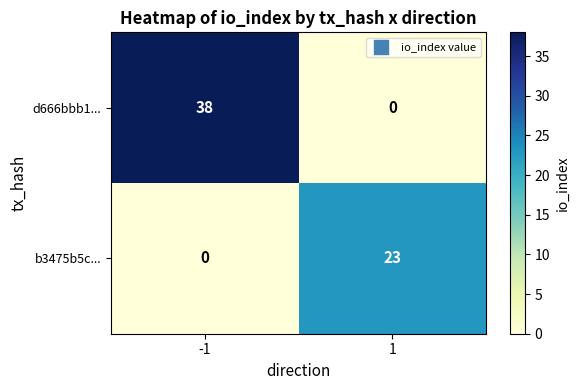

Which series has the largest total across all categories?

d666bbb1...